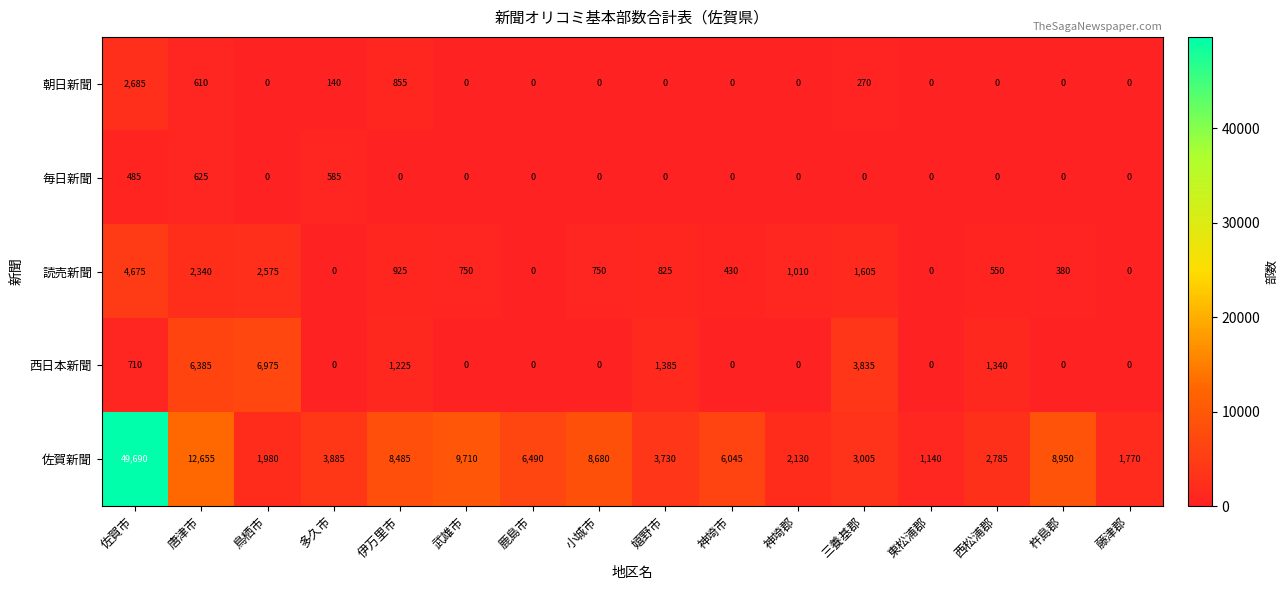

What is the total value across all series at 伊万里市?

11490